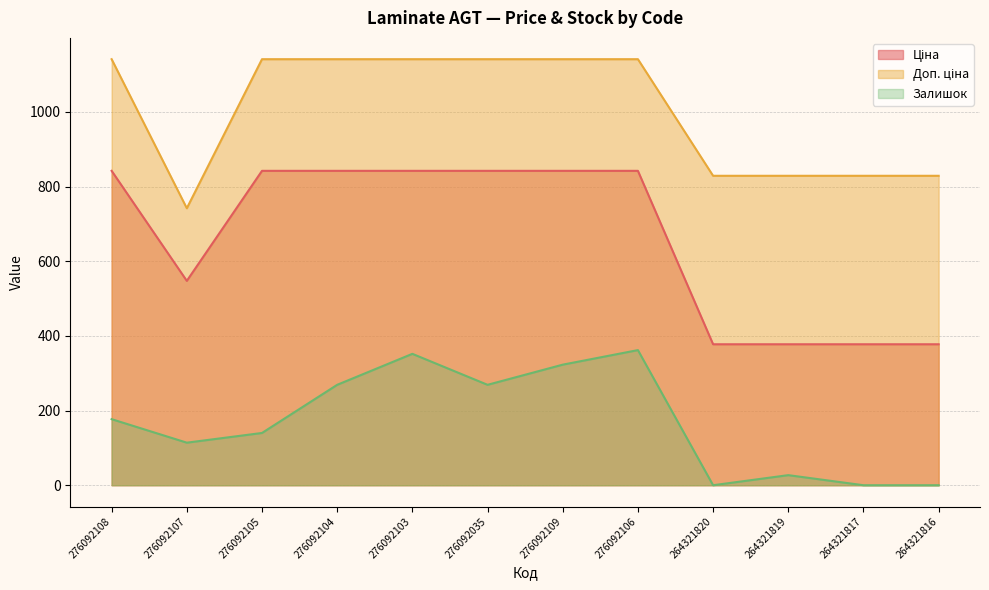

What is the value of the Ціна point at the 10th from the left?

377.6